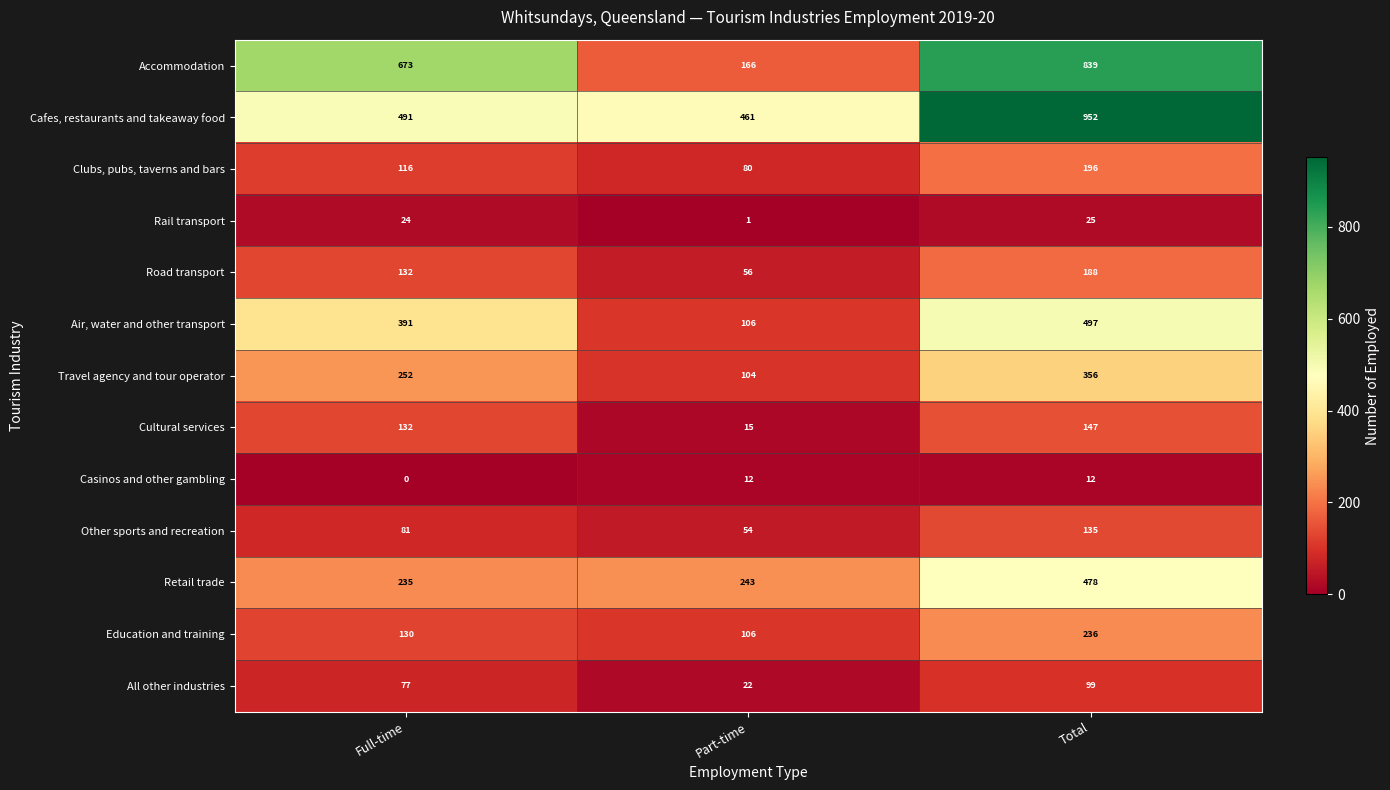

The value of All other industries at Total is 99. True or false?

True